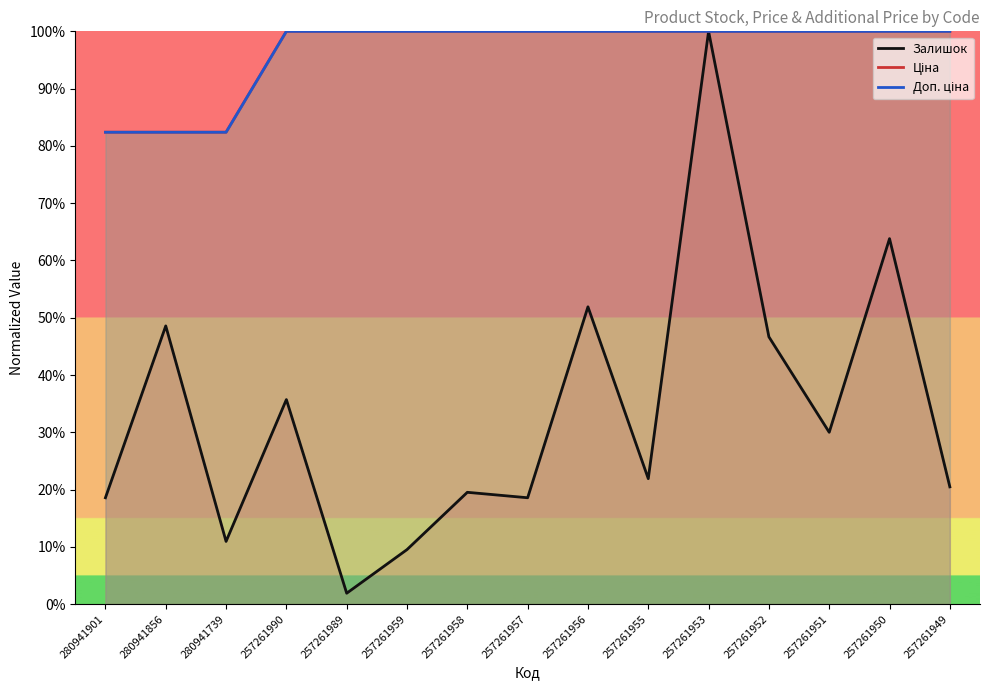

What is the value of the Ціна point at the 9th from the left?

100.0